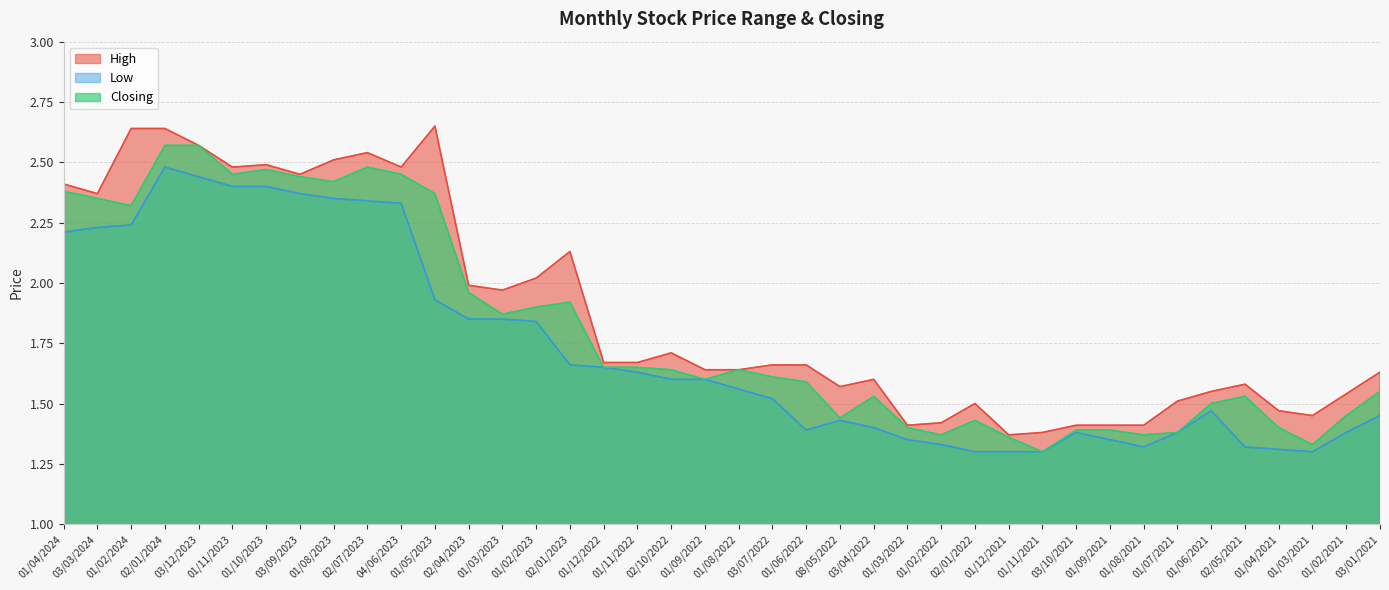

What is the value of the Low point at the 29th from the left?

1.3